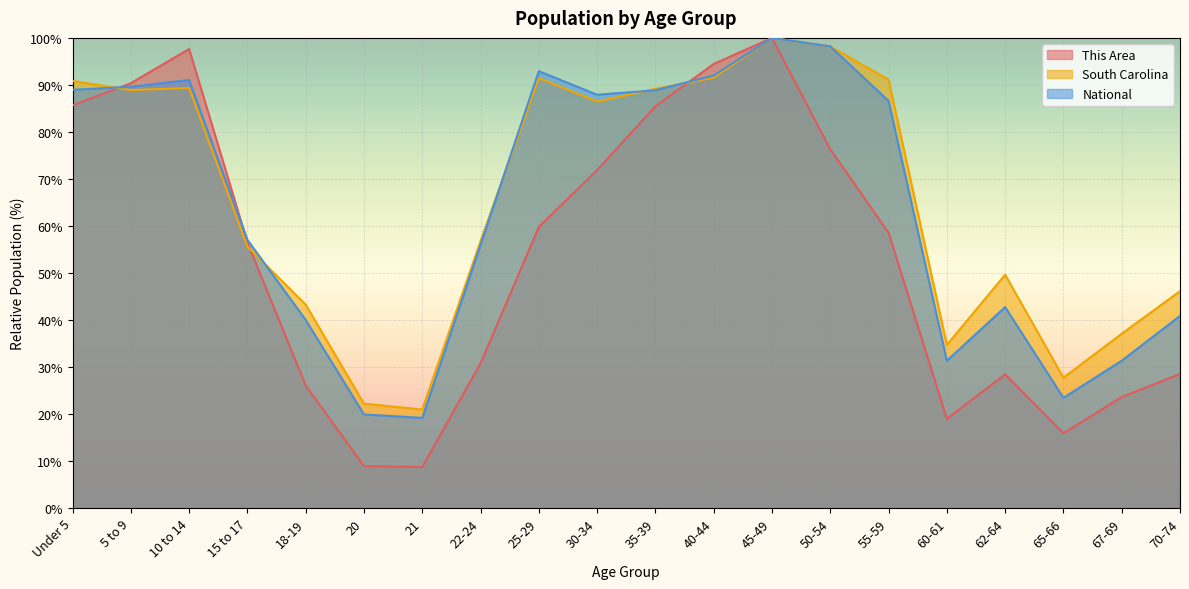

Which series changed the most between 20 and 25-29?

National